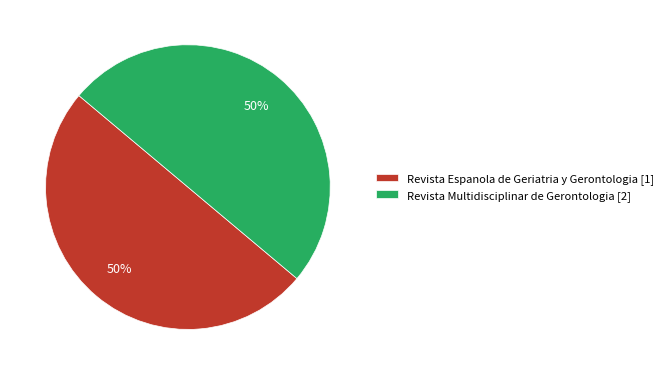

Count the number of slices in the pie.

2